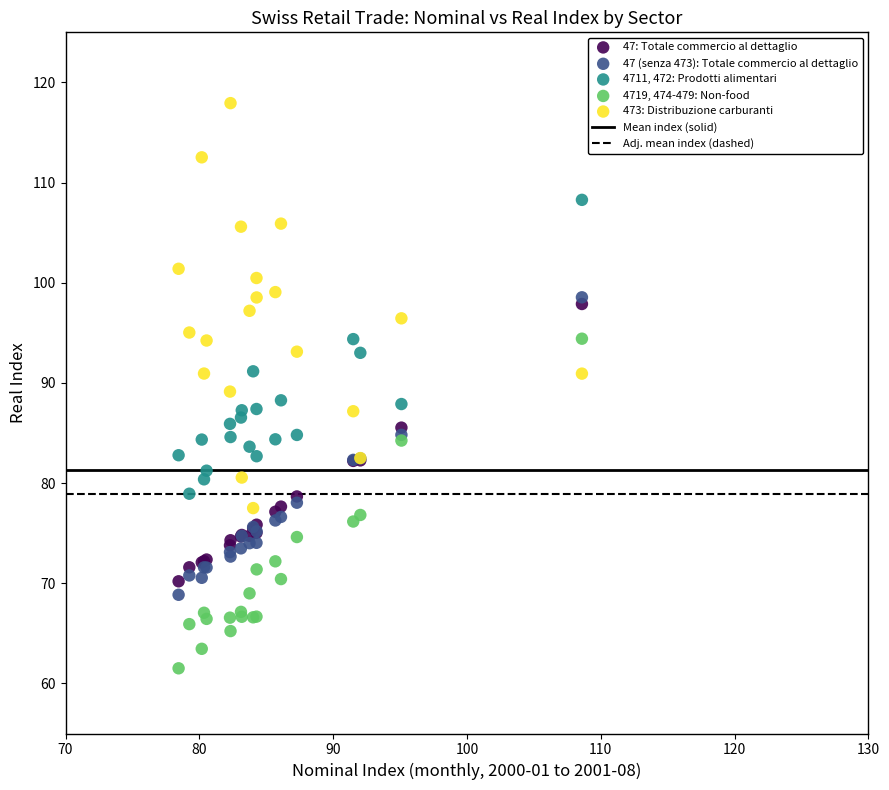

Which series reaches the maximum Y coordinate?

473: Distribuzione carburanti